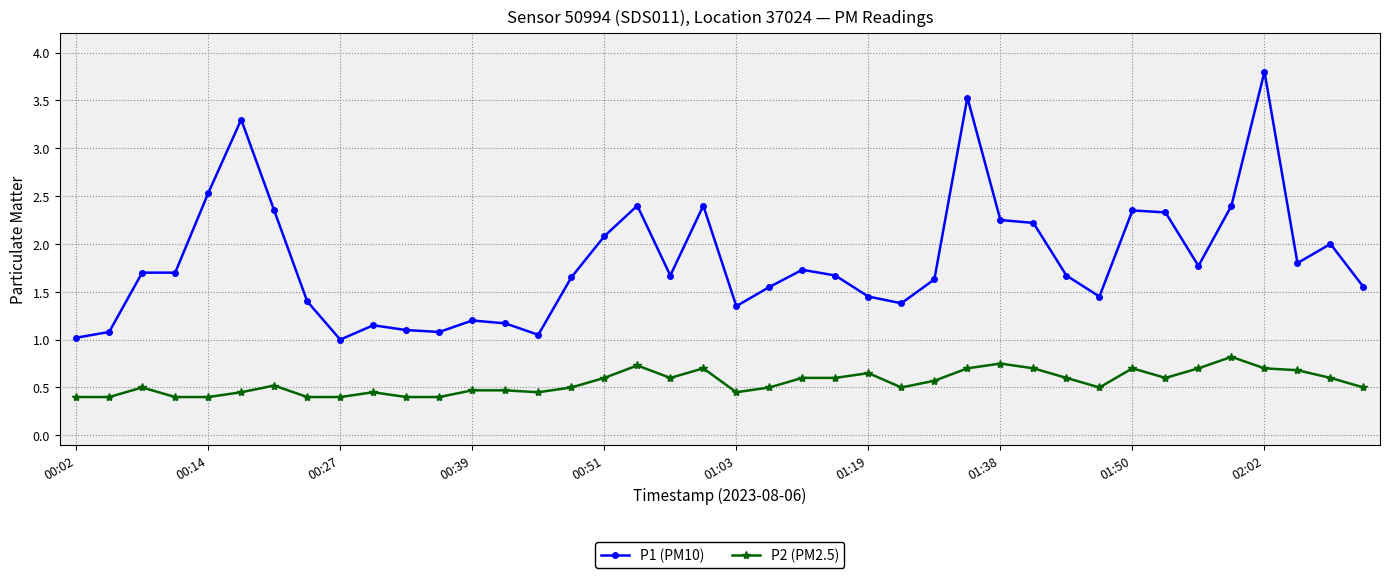

True or false: P2 (PM2.5) has more than 2 points higher than both neighbors.

True